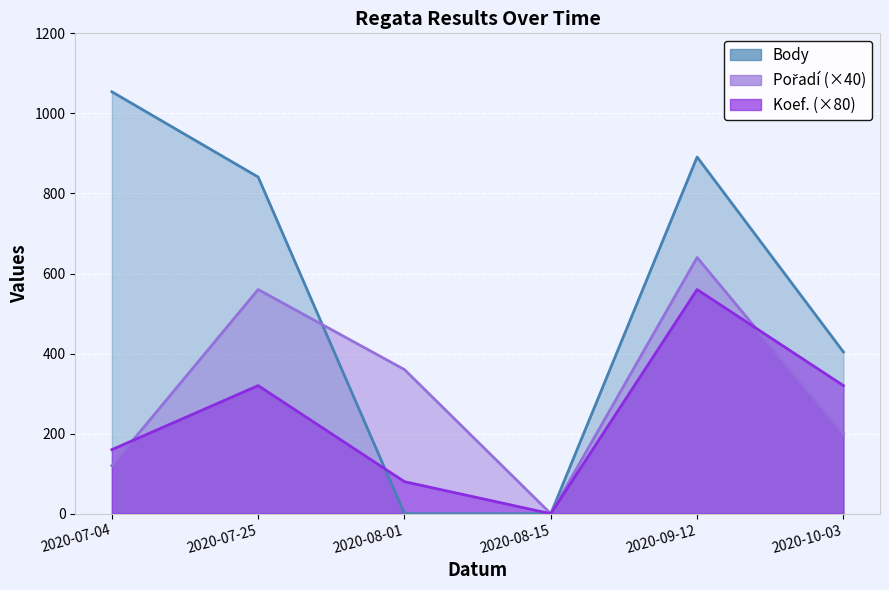

Count the Pořadí values in the range 120 to 560.

4